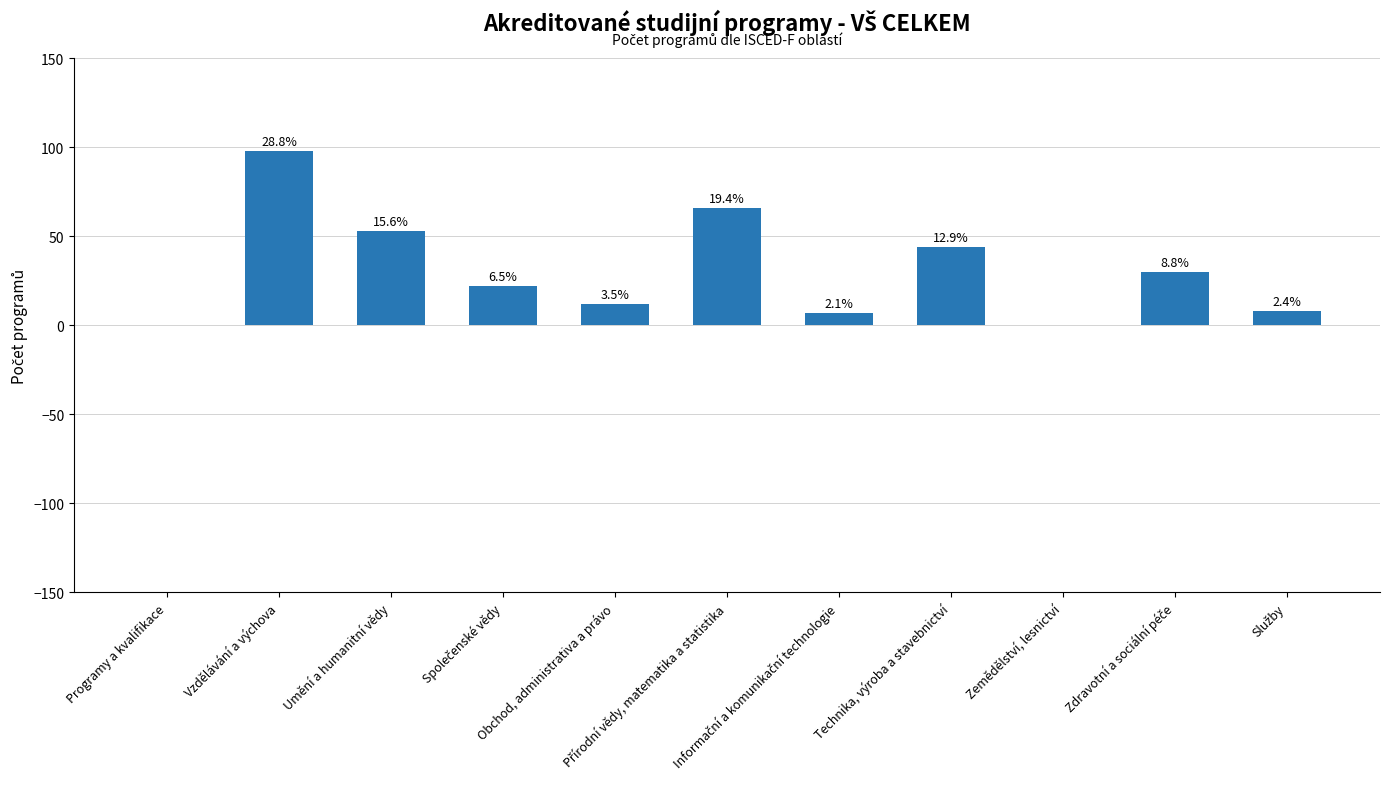

Are the bars horizontal?

No